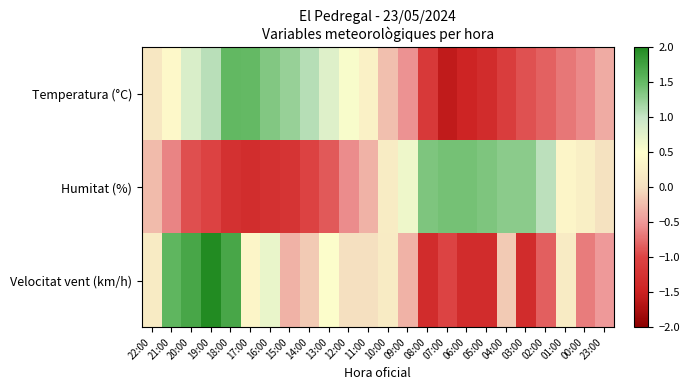

Which series has the largest range (max minus min)?

Velocitat vent (km/h)